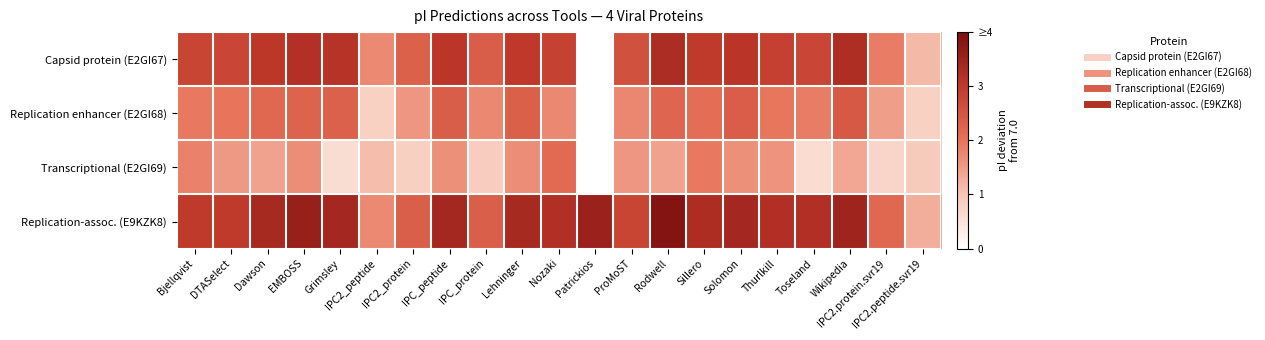

At which category is the sum across all series the highest?

Rodwell